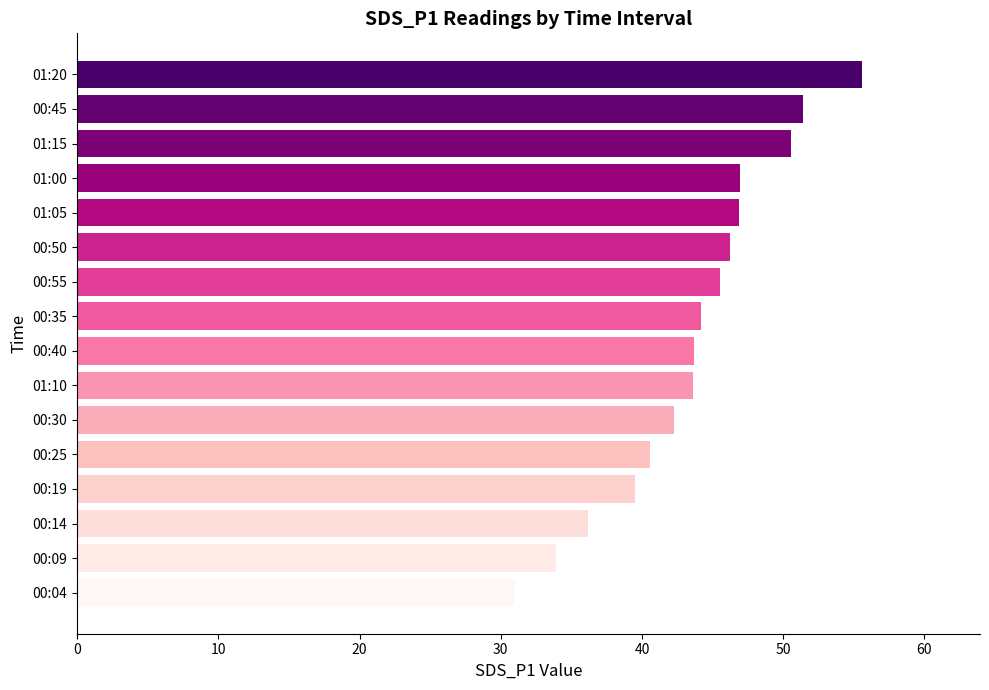

What is the difference between the values at 00:30 and 00:25?

1.7